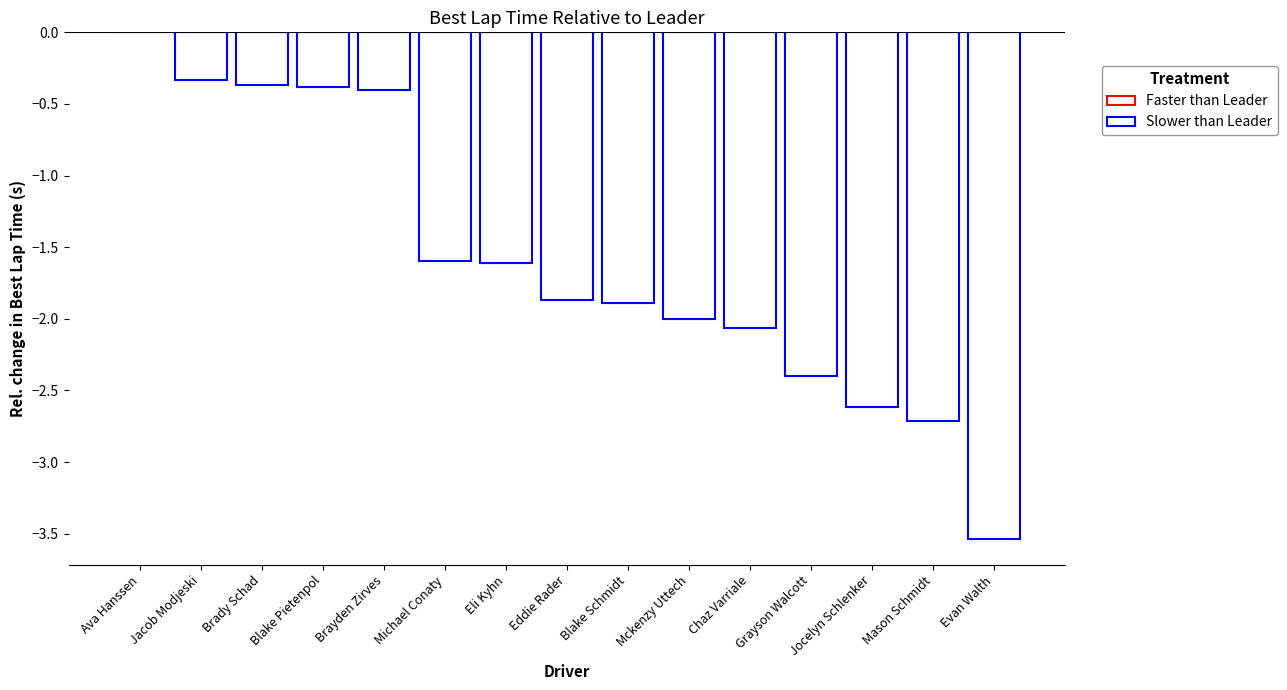

The chart shows a value of -4.0 at Jocelyn Schlenker. True or false?

False